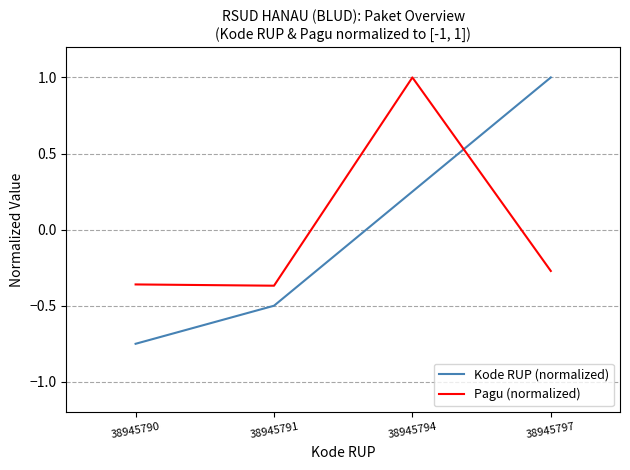

Where is Kode RUP (normalized) nearest to the value 0?

38945794